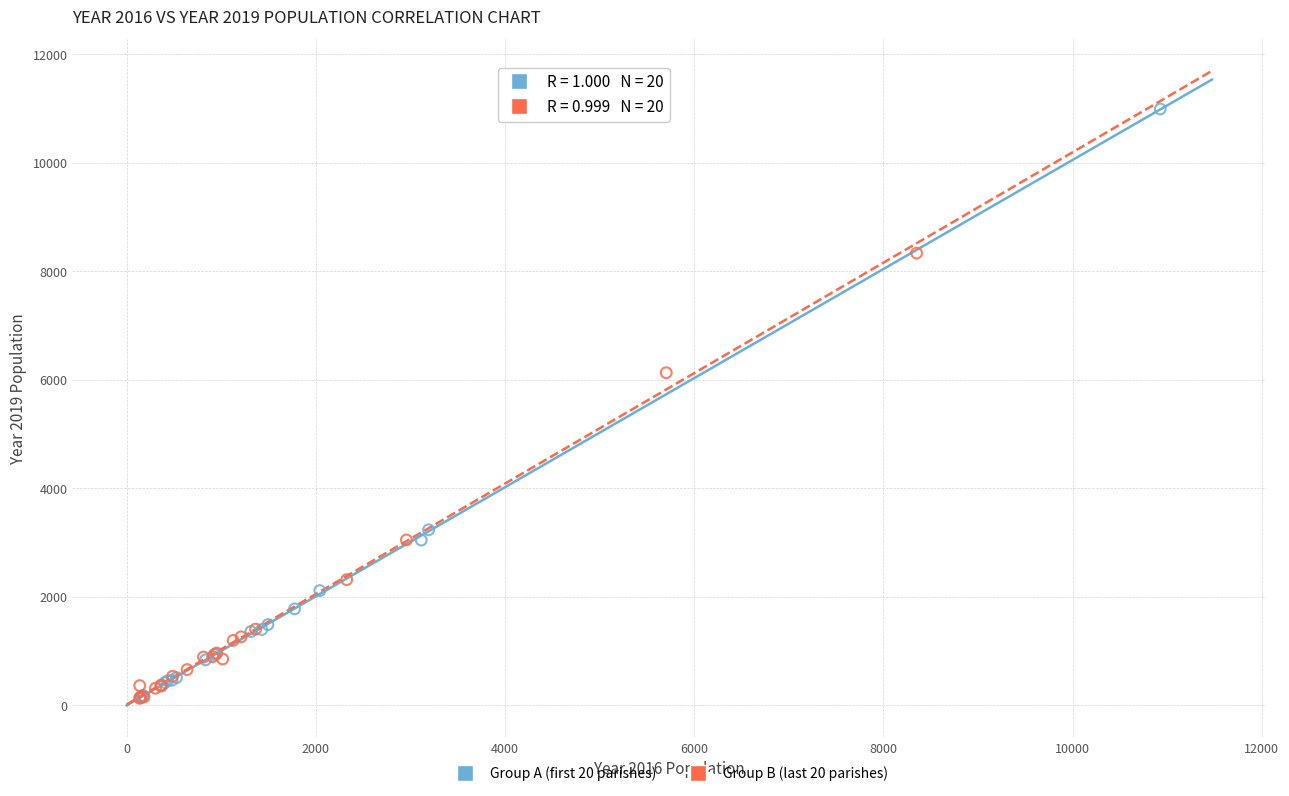

Which series reaches the maximum Y coordinate?

Group A (first 20 parishes)